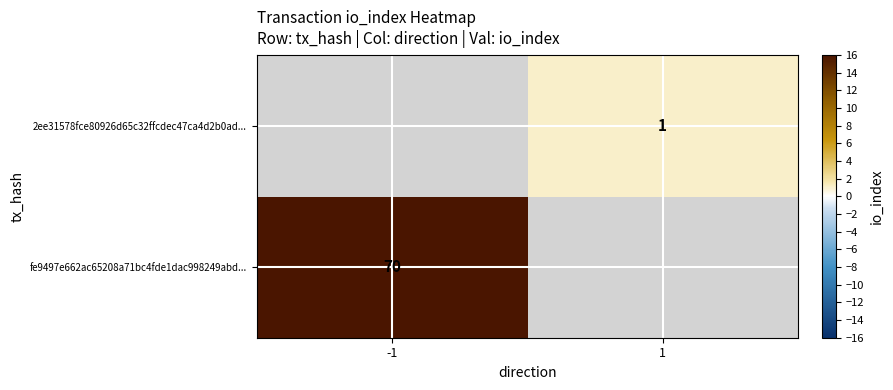

The value of fe9497e662ac65208a71bc4fde1dac998249abd... at -1 is 18. True or false?

False